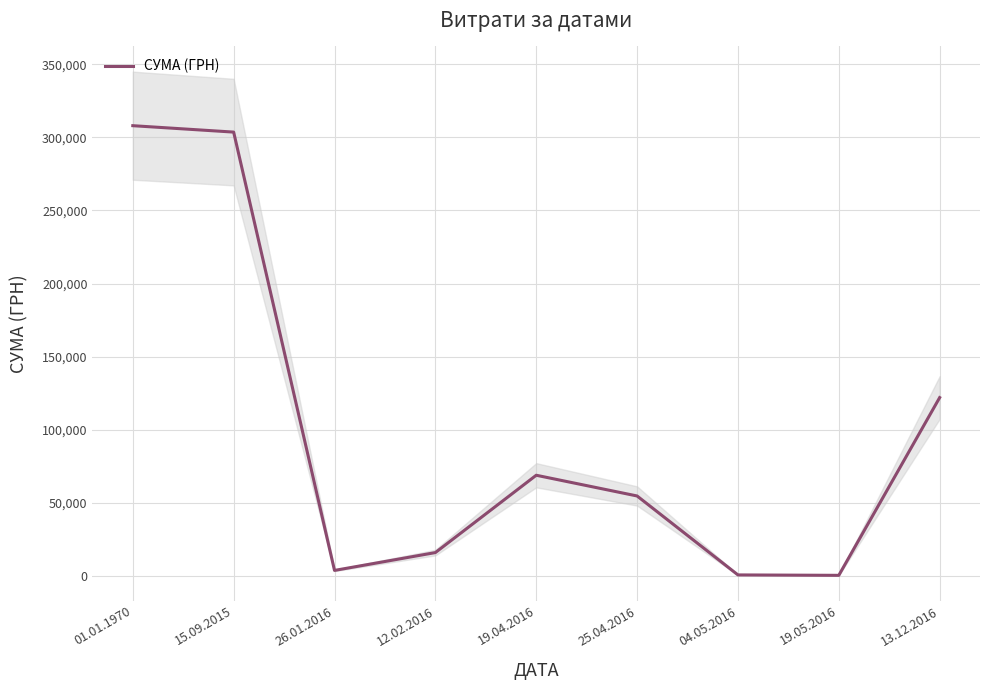

At which label does the data first exceed 54788?

01.01.1970